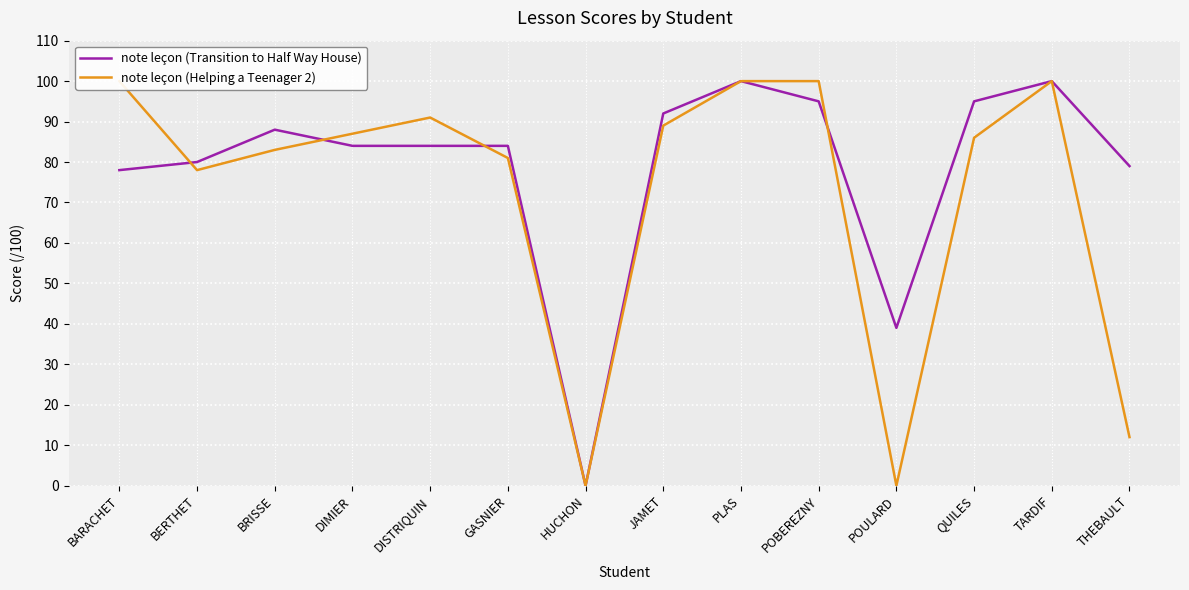

What is the sum of all note leçon (Helping a Teenager 2) values?

1007